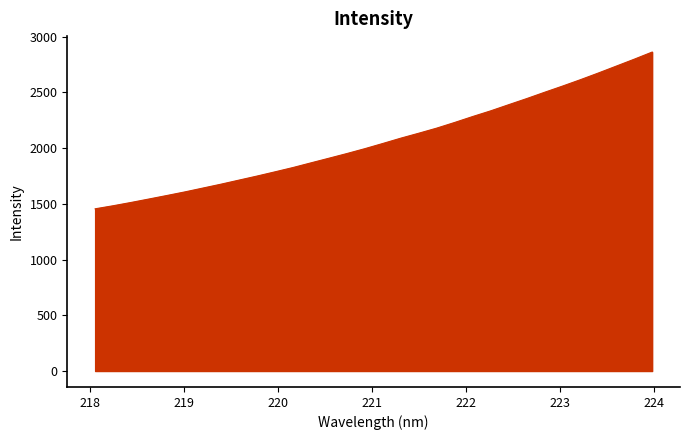

Reading right to left, list all the values displayed in this chart.

2861.1	2797.0	2735.0	2673.1	2613.1	2555.6	2499.9	2443.1	2388.6	2333.5	2282.7	2229.7	2178.8	2133.1	2088.7	2041.1	1994.6	1950.8	1908.8	1867.2	1825.3	1786.7	1748.8	1712.6	1676.1	1641.5	1607.1	1574.8	1543.3	1512.1	1482.5	1455.1